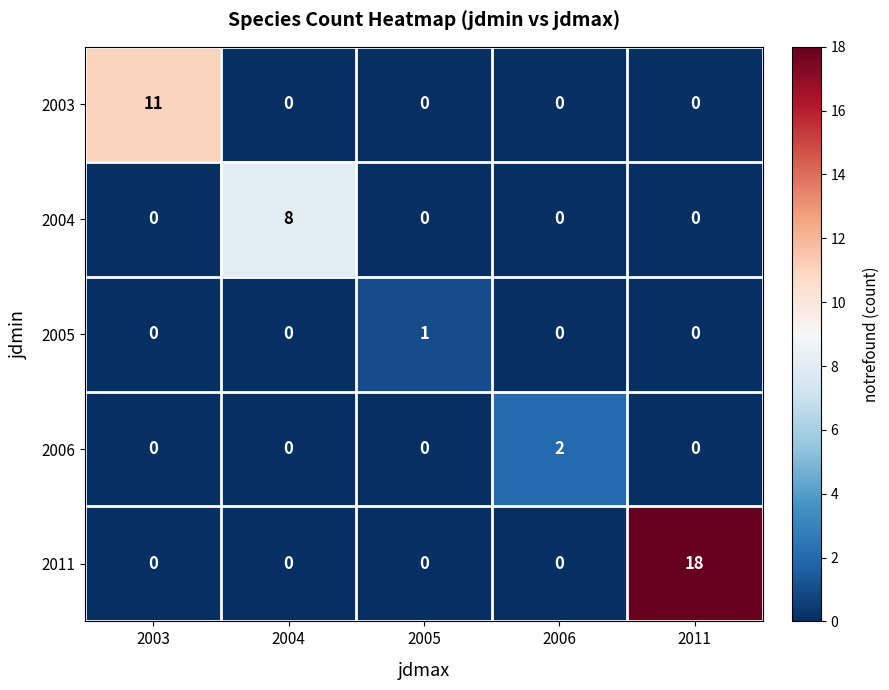

At how many categories does at least one series exceed 9?

2